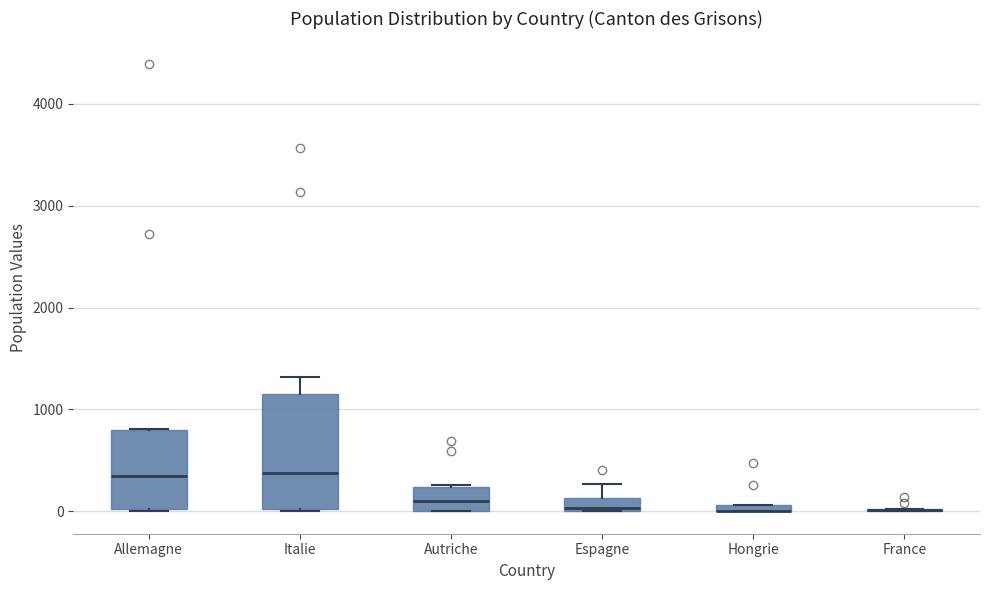

Where is the upper edge of the box for Hongrie on the y-axis? The values are not printed on the chart, so give them approximately, as read against the axis.

100